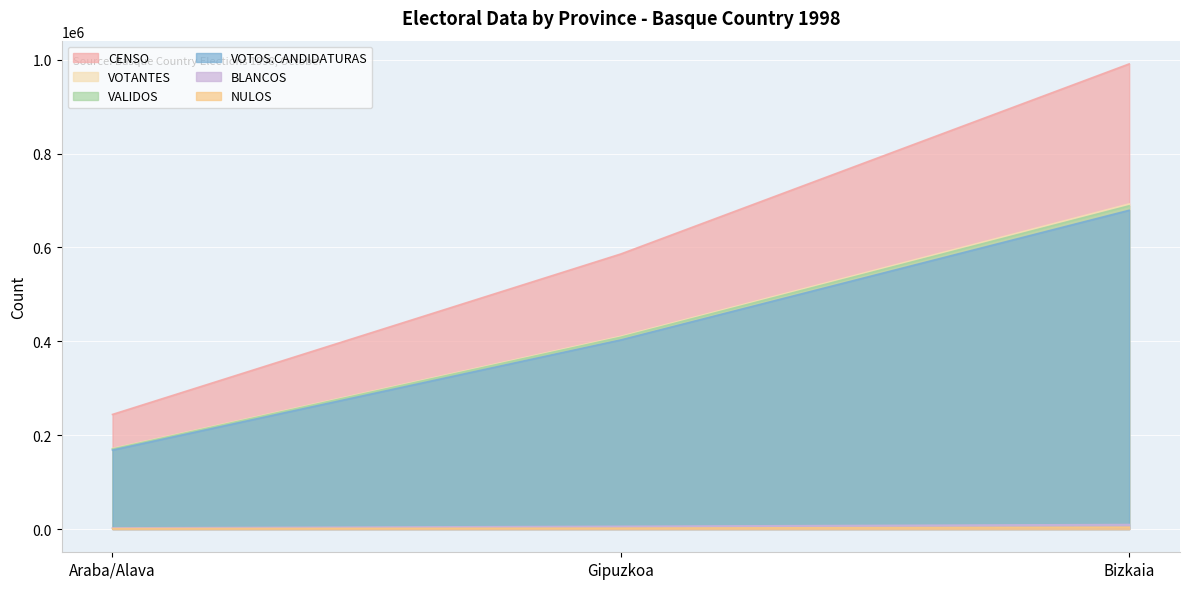

At Araba/Alava, list the series in order from smallest to largest.

NULOS, BLANCOS, VOTOS.CANDIDATURAS, VALIDOS, VOTANTES, CENSO